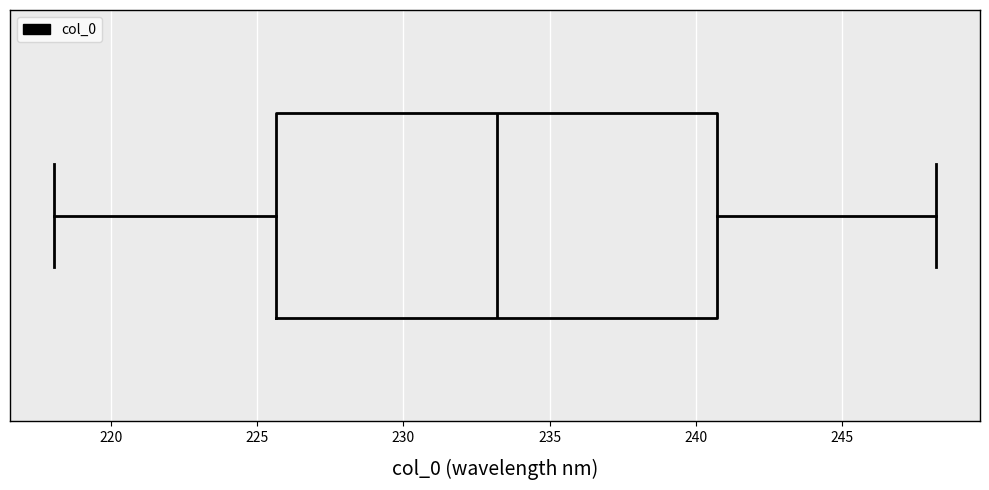

Read this box plot against the x-axis: the position of the median line, the range covered by the box, and the ends of both whiskers. The values are not printed on the chart, so give them approximately, as read against the axis.

median 233.0, box 225.5 to 240.5, whiskers 218.0 to 248.0